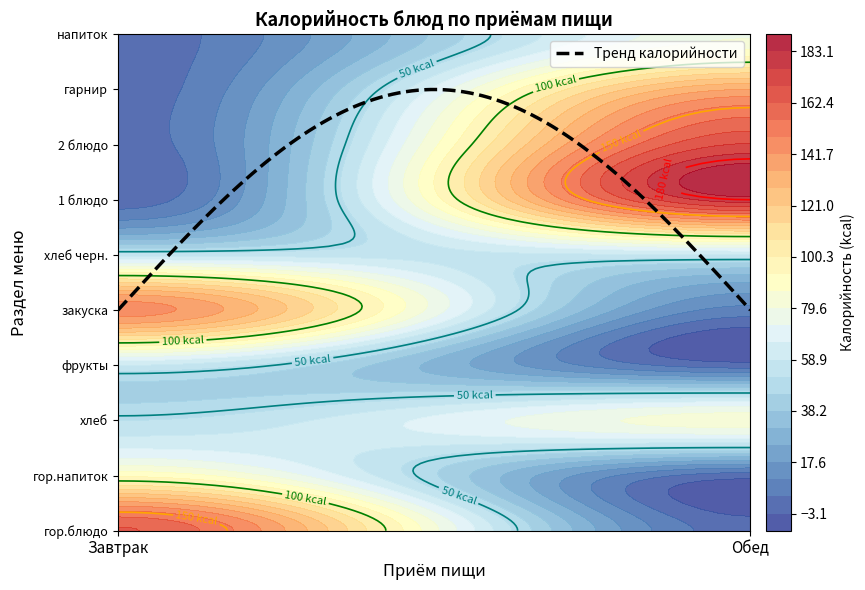

Where is Обед nearest to the value 90?

хлеб